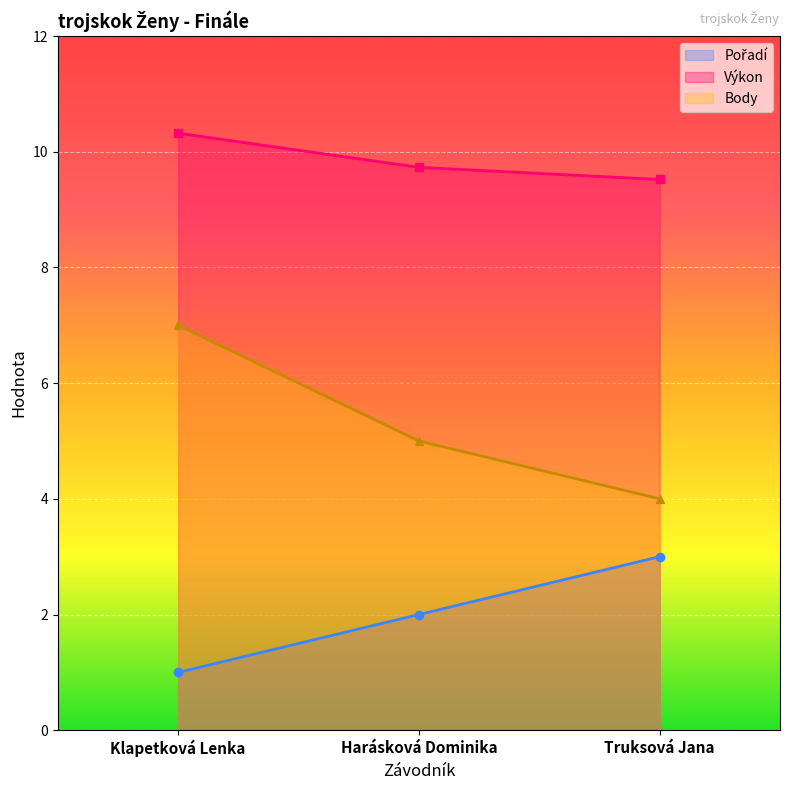

What is the highest value of the Body series?

7.0